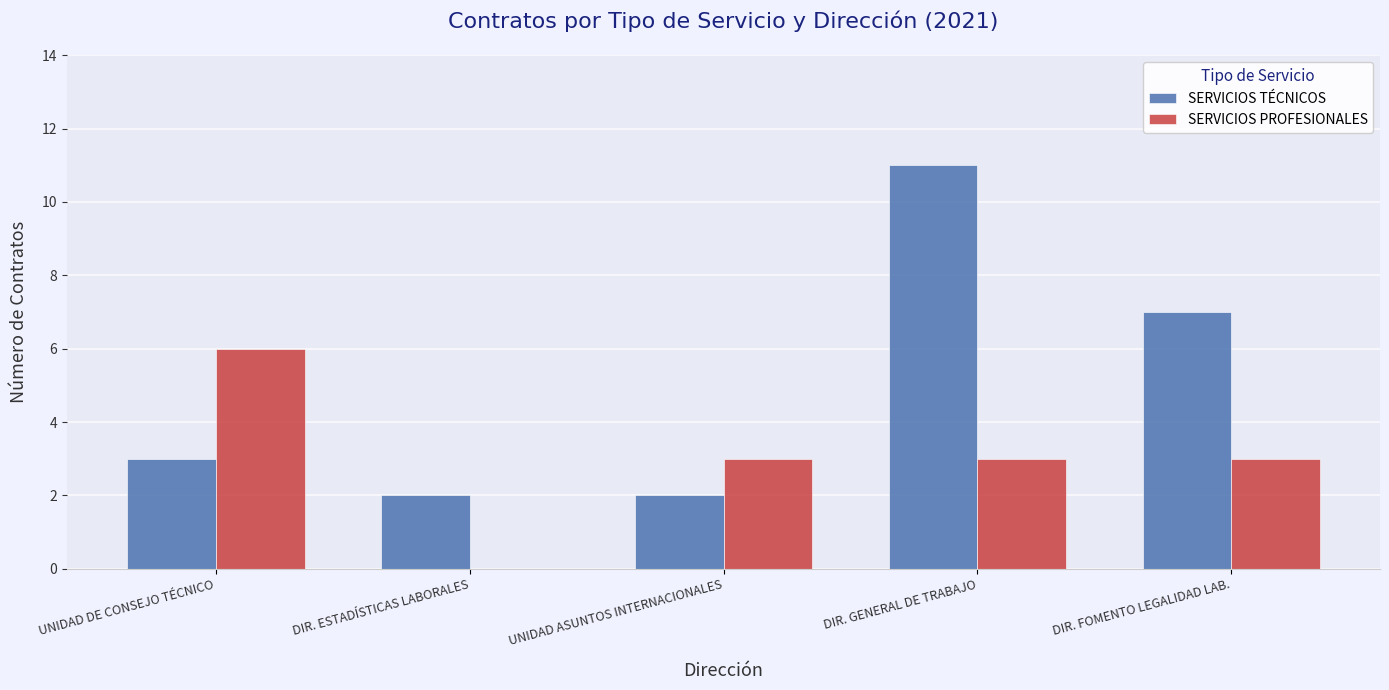

Which series changed the most between DIR. ESTADÍSTICAS LABORALES and UNIDAD ASUNTOS INTERNACIONALES?

SERVICIOS PROFESIONALES